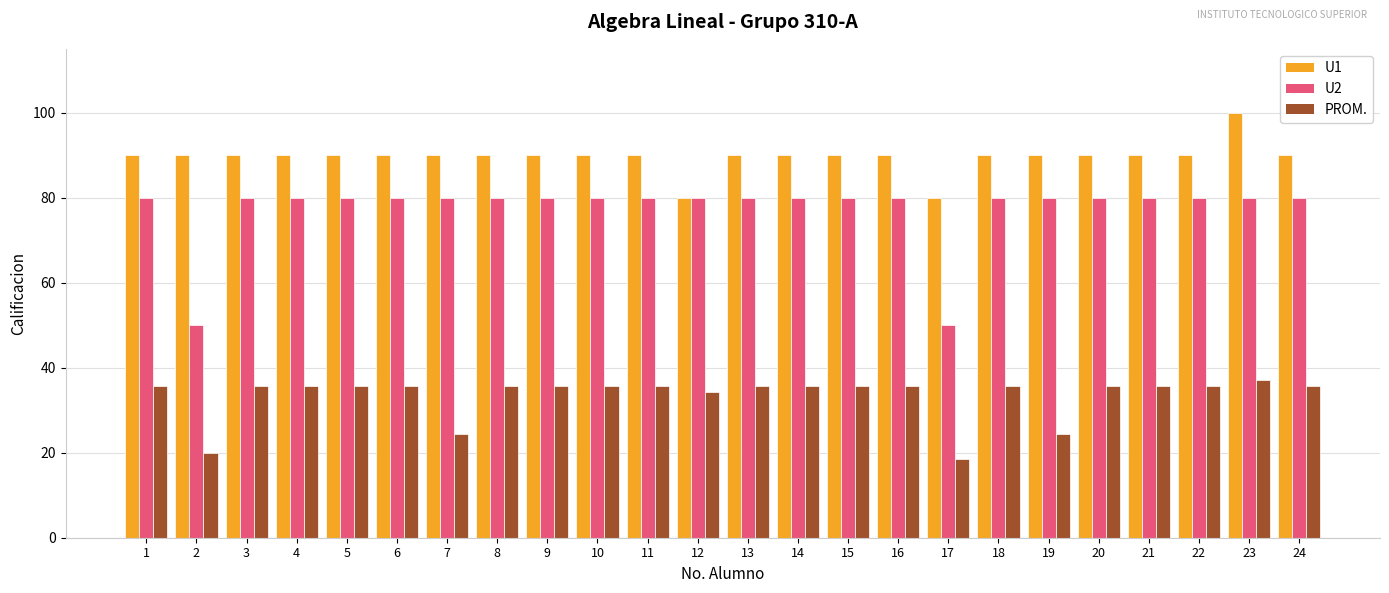

What value does the PROM. series have at 4?

35.7